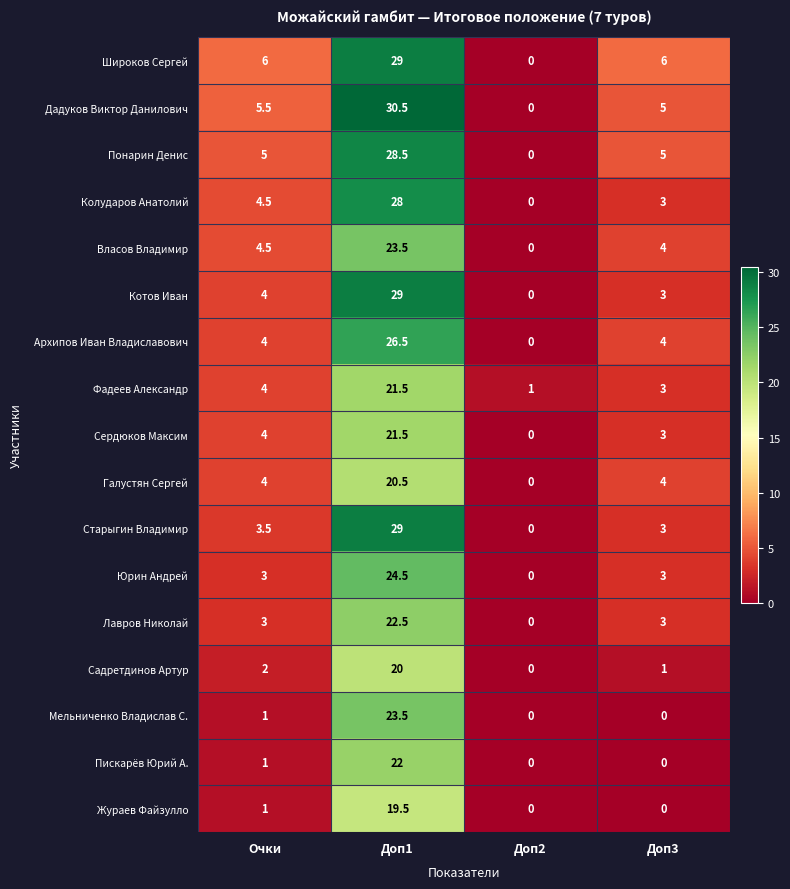

What is the sum of all Жураев Файзулло values?

20.5